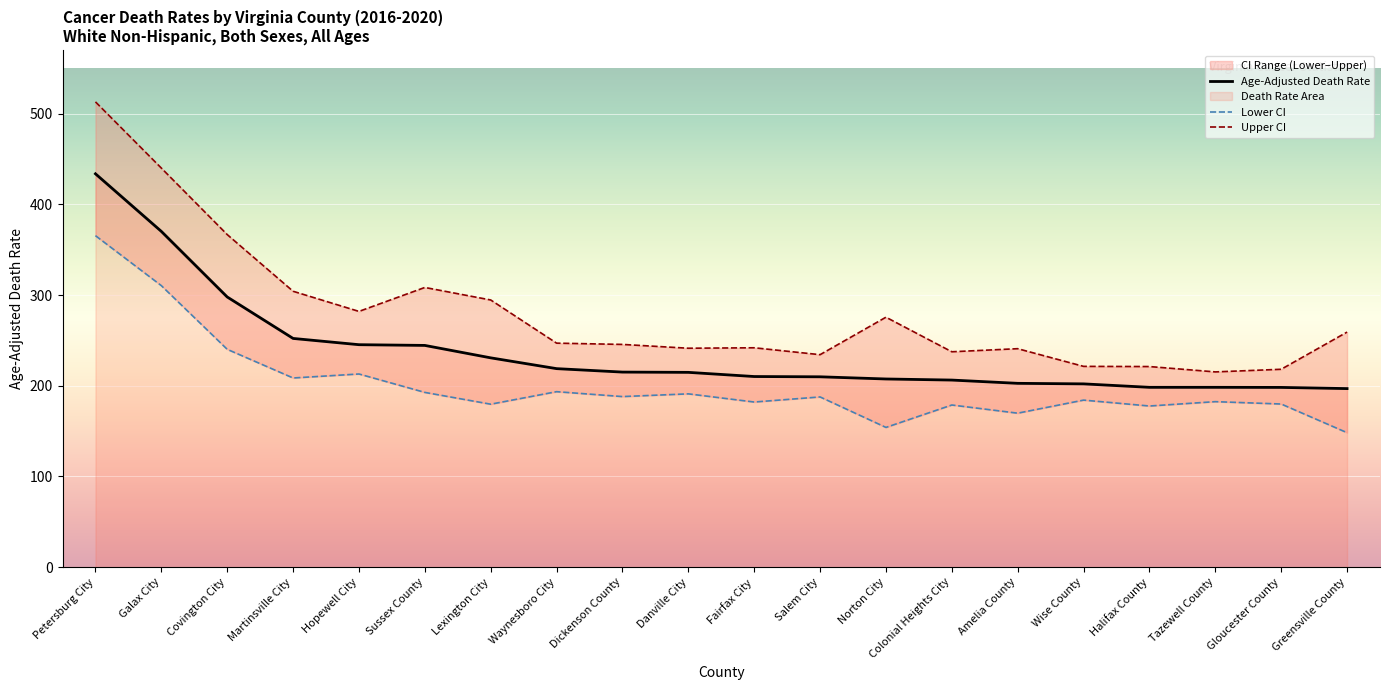

Rank the series by their average value, from highest to lowest.

Upper CI, Age-Adjusted Death Rate, Lower CI